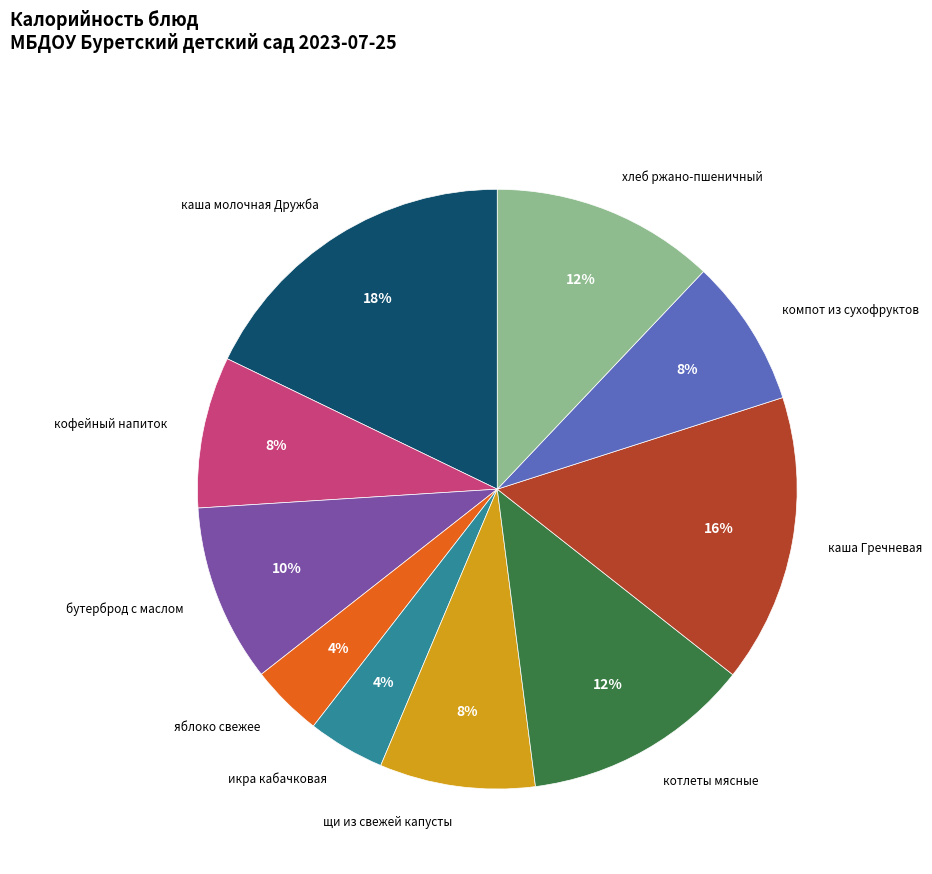

Combined, do щи из свежей капусты and икра кабачковая account for over 50%?

No